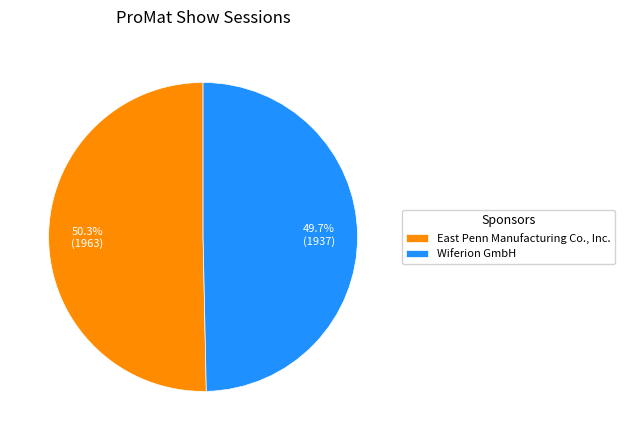

To the nearest percent, what is the difference between the largest and smallest slice percentages?

1%